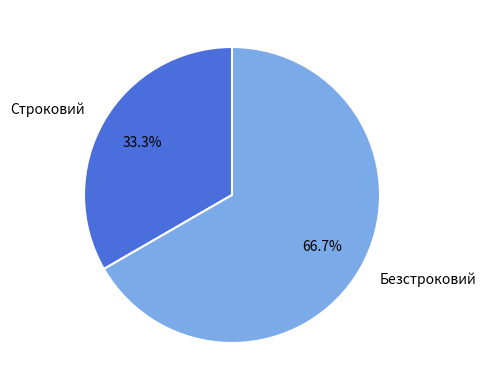

To the nearest percent, what percentage of the pie is Строковий?

33%